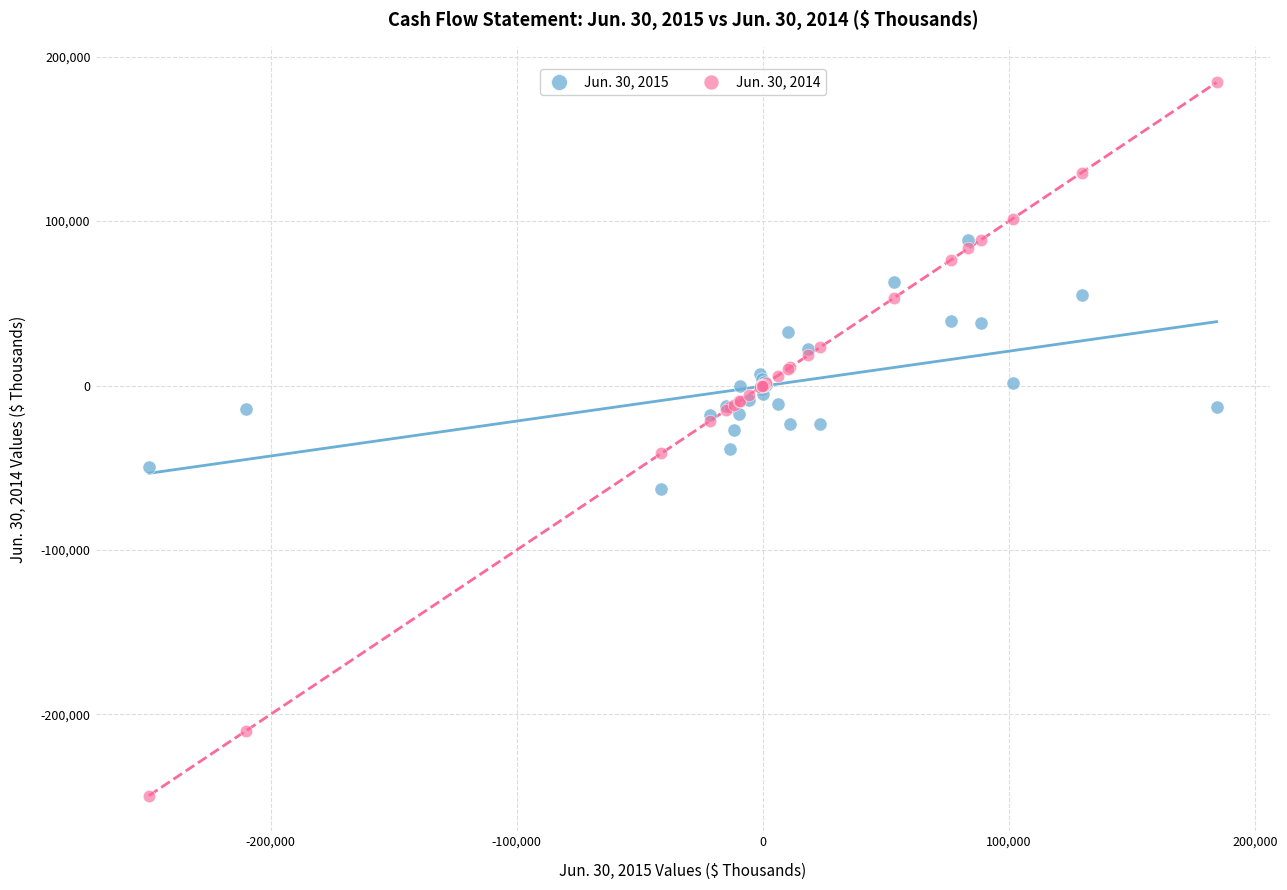

Which series reaches the minimum Y coordinate?

Jun. 30, 2014